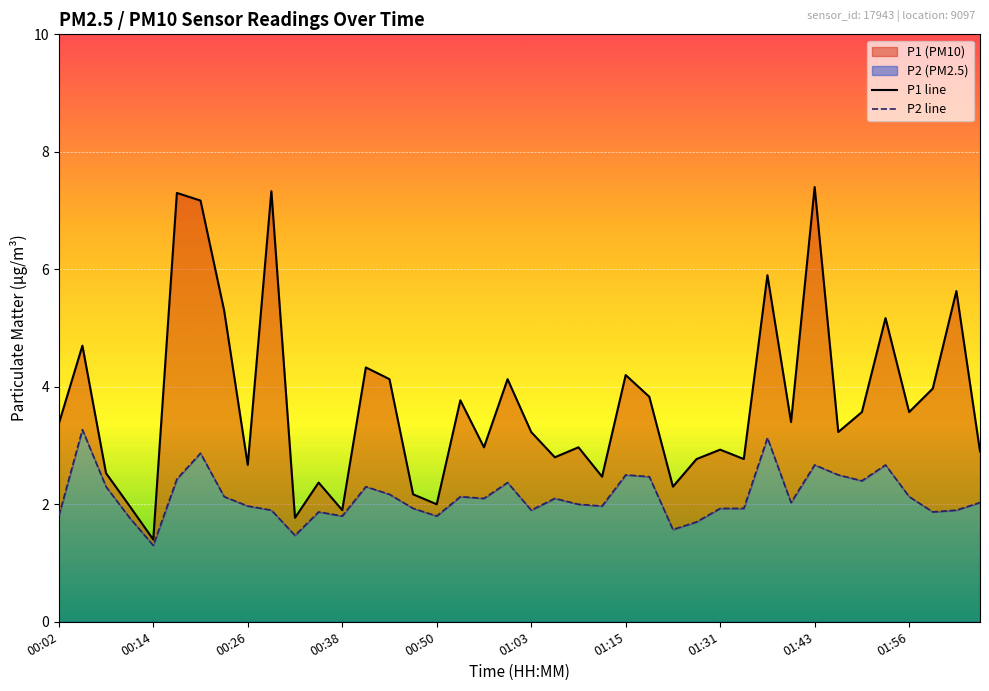

True or false: P1 line and P2 line cross at least once.

False